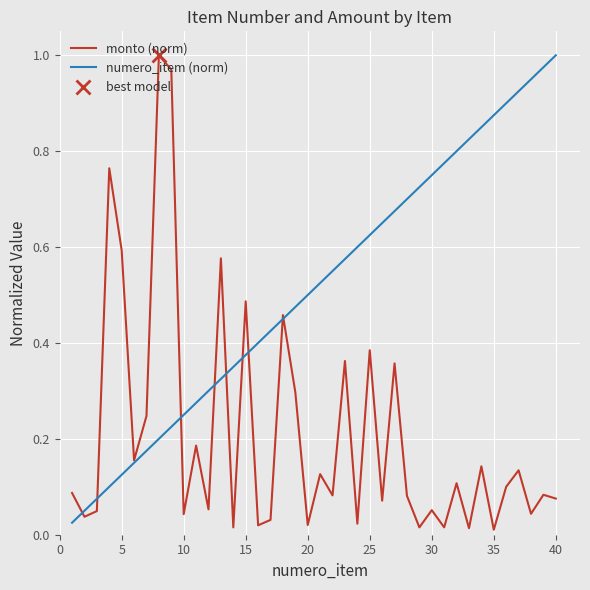

Which series ends up on top after the final intersection of numero_item (norm) and monto (norm)?

numero_item (norm)